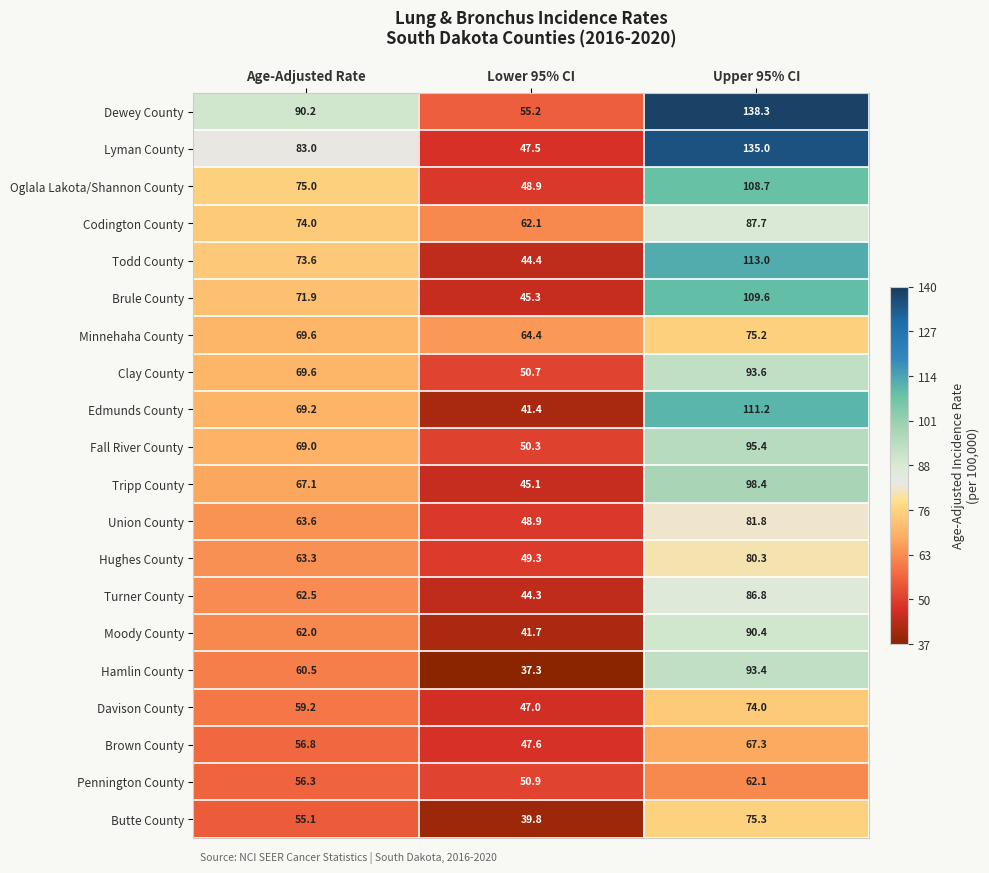

Rank the series by their maximum value, from highest to lowest.

Dewey County, Lyman County, Todd County, Edmunds County, Brule County, Oglala Lakota/Shannon County, Tripp County, Fall River County, Clay County, Hamlin County, Moody County, Codington County, Turner County, Union County, Hughes County, Butte County, Minnehaha County, Davison County, Brown County, Pennington County